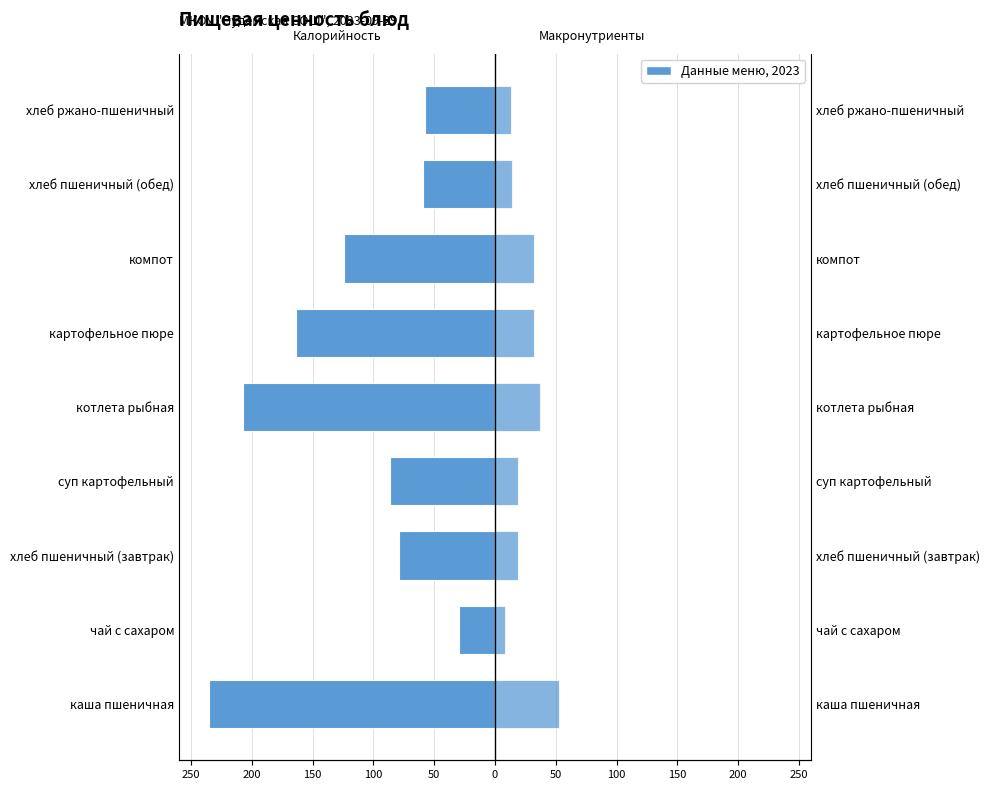

What is the average value of the Калорийность series?

-115.8